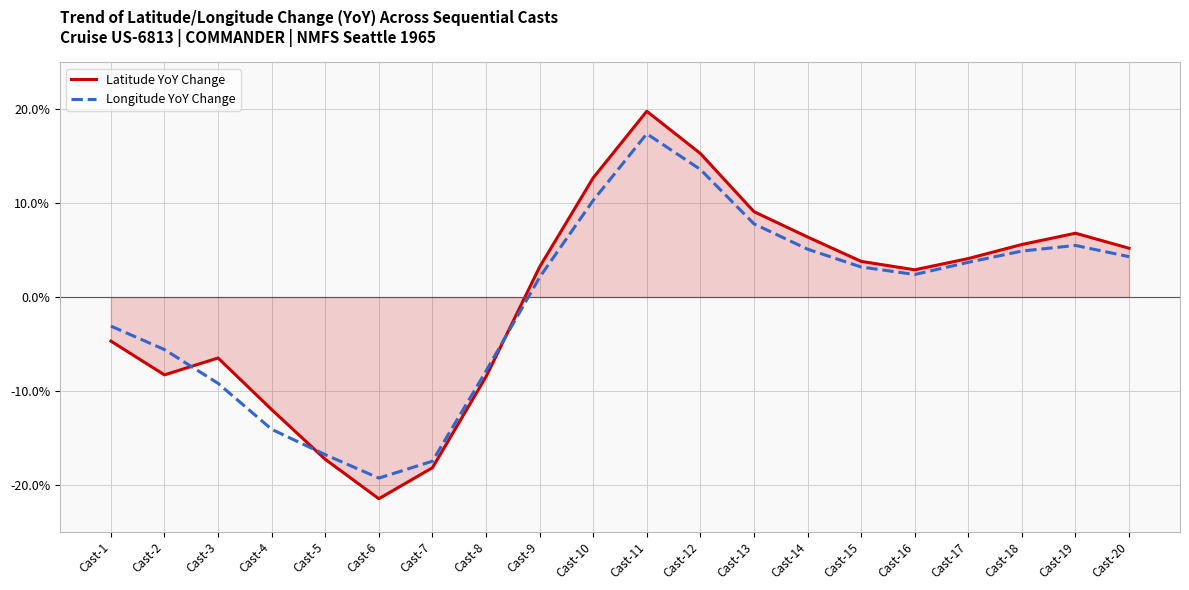

What is the difference between the maximum and second lowest values in the Latitude YoY Change series?

38.0